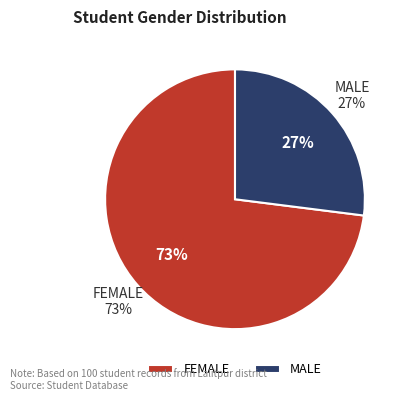

Which has a higher value, MALE or FEMALE?

FEMALE